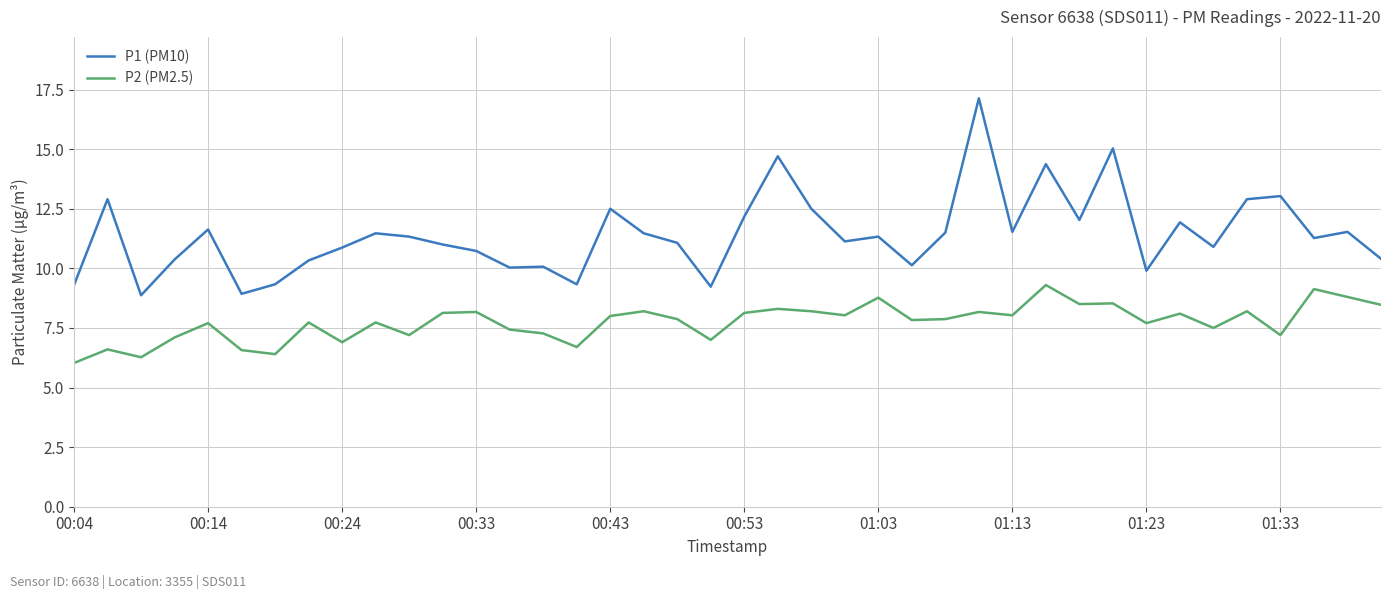

What is the sum of all P2 (PM2.5) values?

309.8